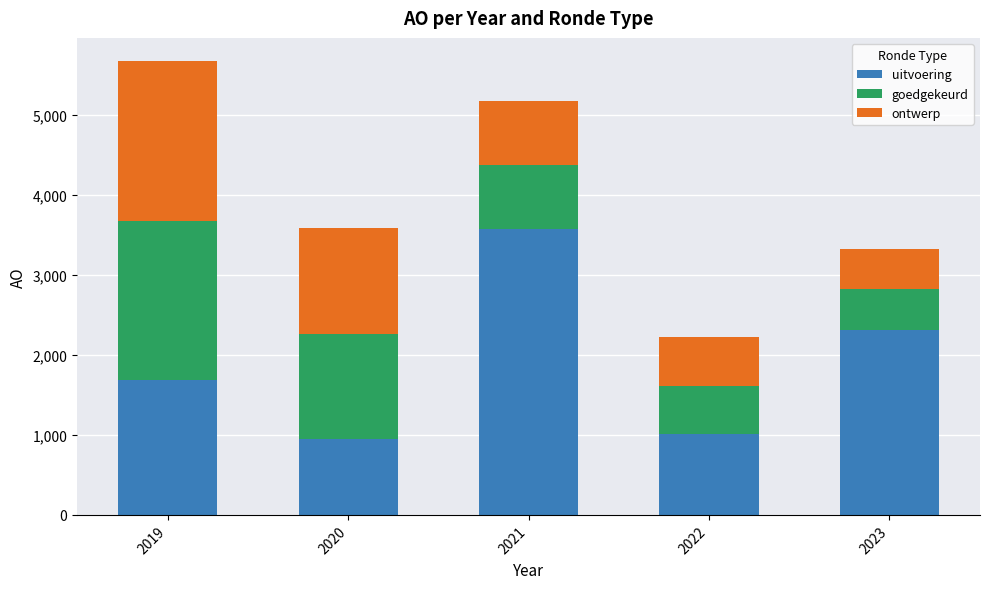

At which category is the sum across all series the highest?

2019